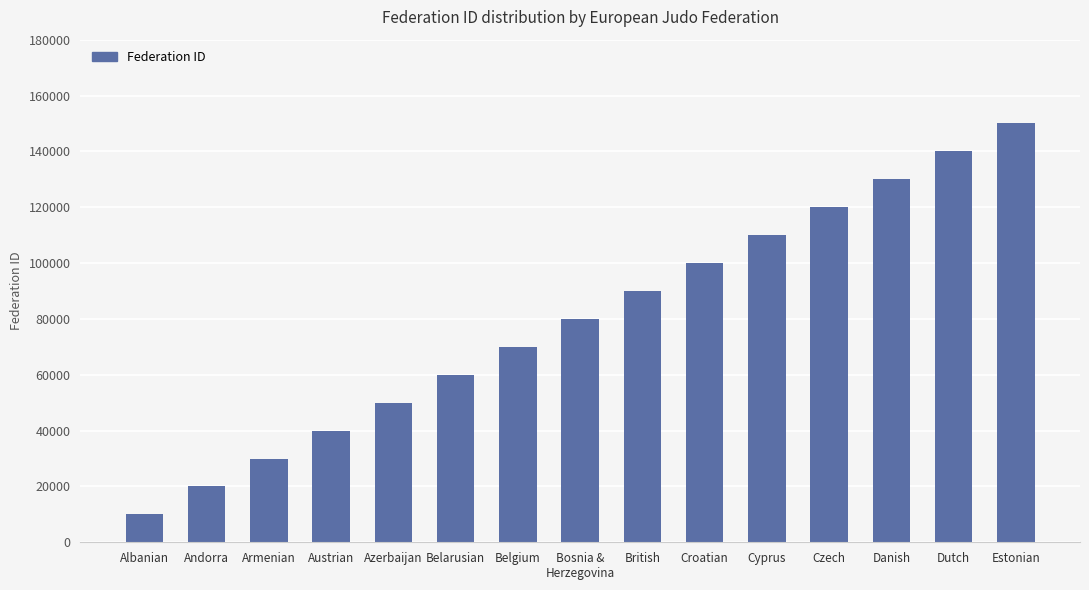

What is the maximum value shown in the chart?

150000